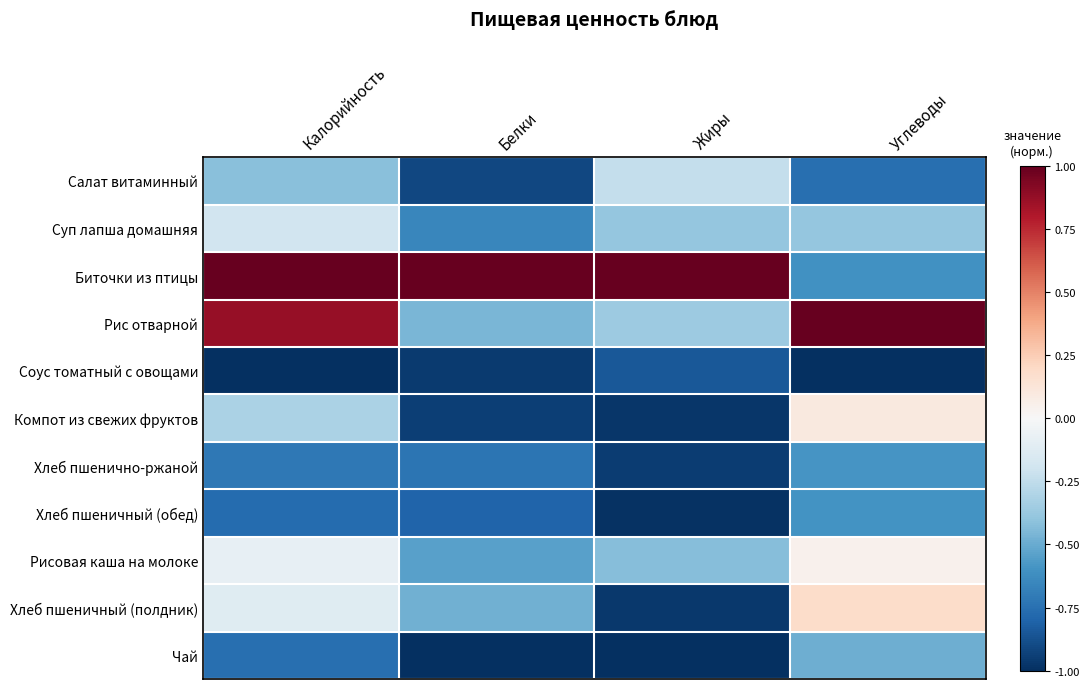

Reading right to left, transcribe all the data shown in this chart.

Салат витаминный: Углеводы=-0.8	Жиры=-0.2	Белки=-0.9	Калорийность=-0.4
Суп лапша домашняя: Углеводы=-0.4	Жиры=-0.4	Белки=-0.7	Калорийность=-0.2
Биточки из птицы: Углеводы=-0.6	Жиры=1.0	Белки=1.0	Калорийность=1.0
Рис отварной: Углеводы=1.0	Жиры=-0.4	Белки=-0.5	Калорийность=0.9
Соус томатный с овощами: Углеводы=-1.0	Жиры=-0.8	Белки=-1.0	Калорийность=-1.0
Компот из свежих фруктов: Углеводы=0.1	Жиры=-1.0	Белки=-0.9	Калорийность=-0.3
Хлеб пшенично-ржаной: Углеводы=-0.6	Жиры=-0.9	Белки=-0.7	Калорийность=-0.7
Хлеб пшеничный (обед): Углеводы=-0.6	Жиры=-1.0	Белки=-0.8	Калорийность=-0.8
Рисовая каша на молоке: Углеводы=0.0	Жиры=-0.4	Белки=-0.5	Калорийность=-0.1
Хлеб пшеничный (полдник): Углеводы=0.2	Жиры=-1.0	Белки=-0.5	Калорийность=-0.1
Чай: Углеводы=-0.5	Жиры=-1.0	Белки=-1.0	Калорийность=-0.8